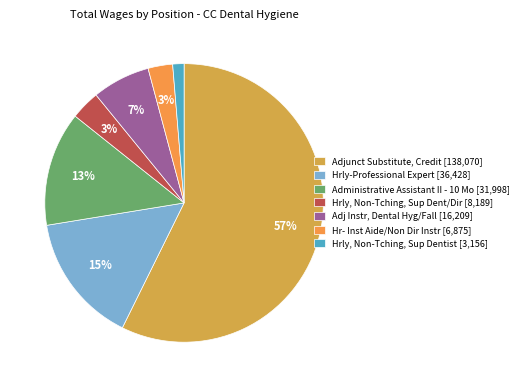

How many segments does this pie chart have?

7